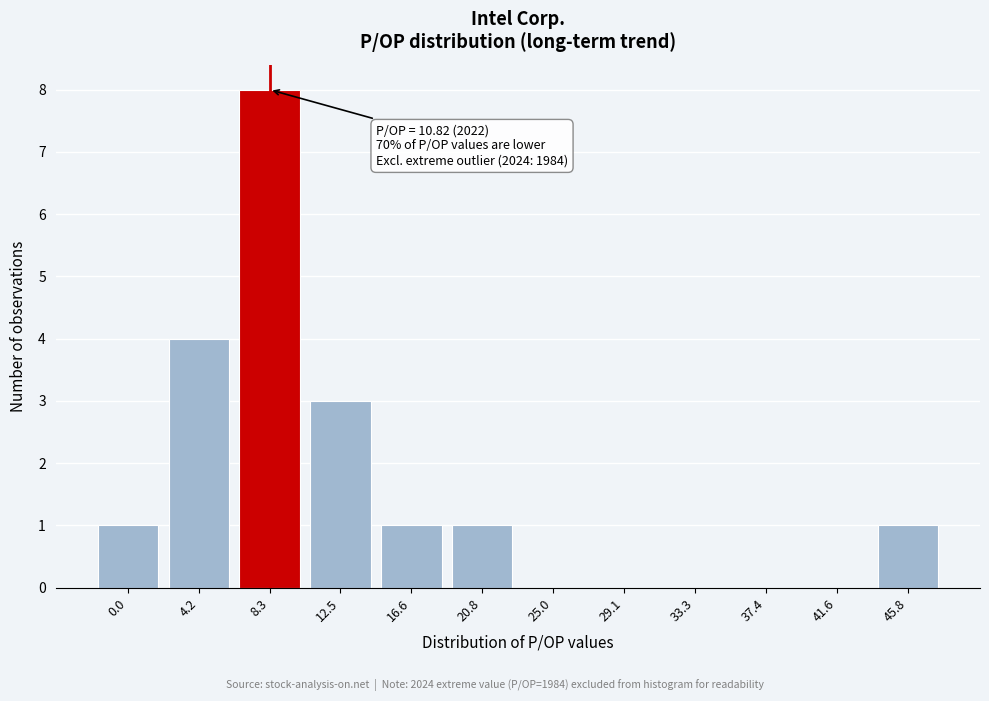

Reading left to right, list all the values displayed in this chart.

0.0=1	4.2=4	8.3=8	12.5=3	16.6=1	20.8=1	25.0=0	29.1=0	33.3=0	37.4=0	41.6=0	45.8=1